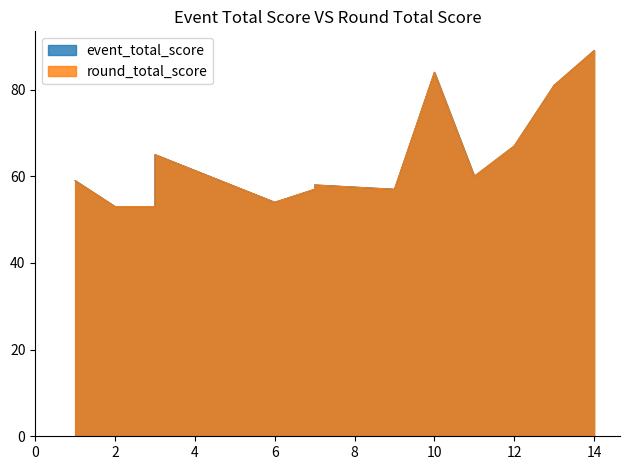

At which category does the chart reach its minimum across all series?

2